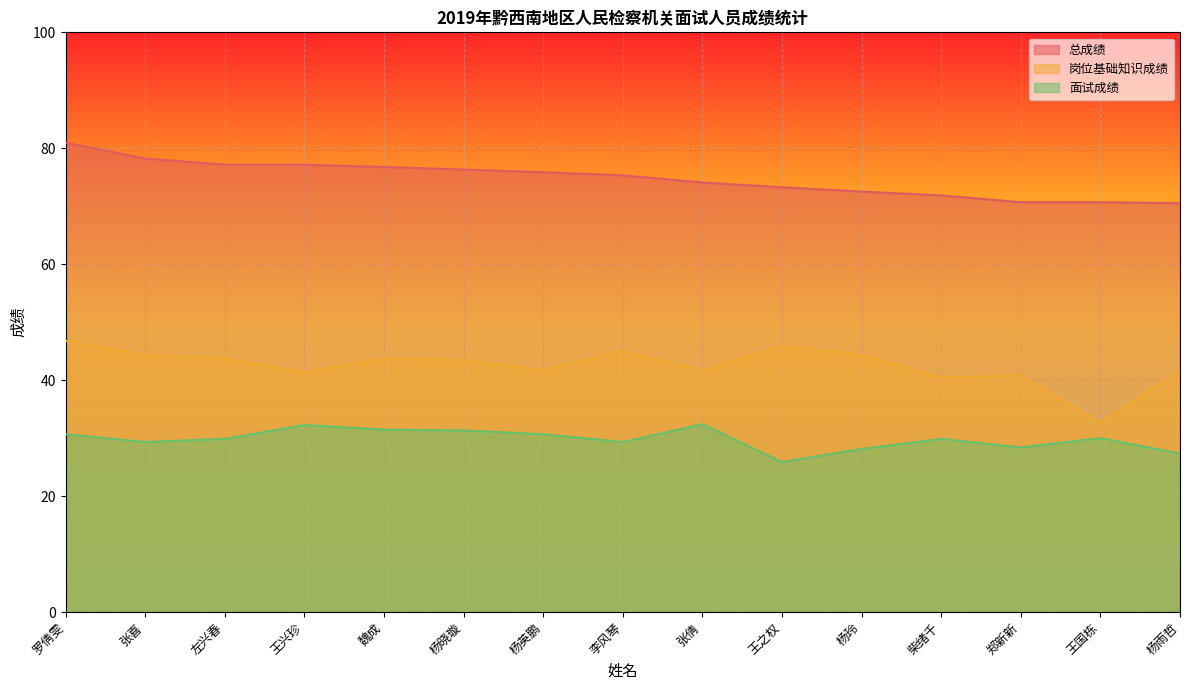

List the series in order of their peak value, lowest first.

面试成绩, 岗位基础知识成绩, 总成绩